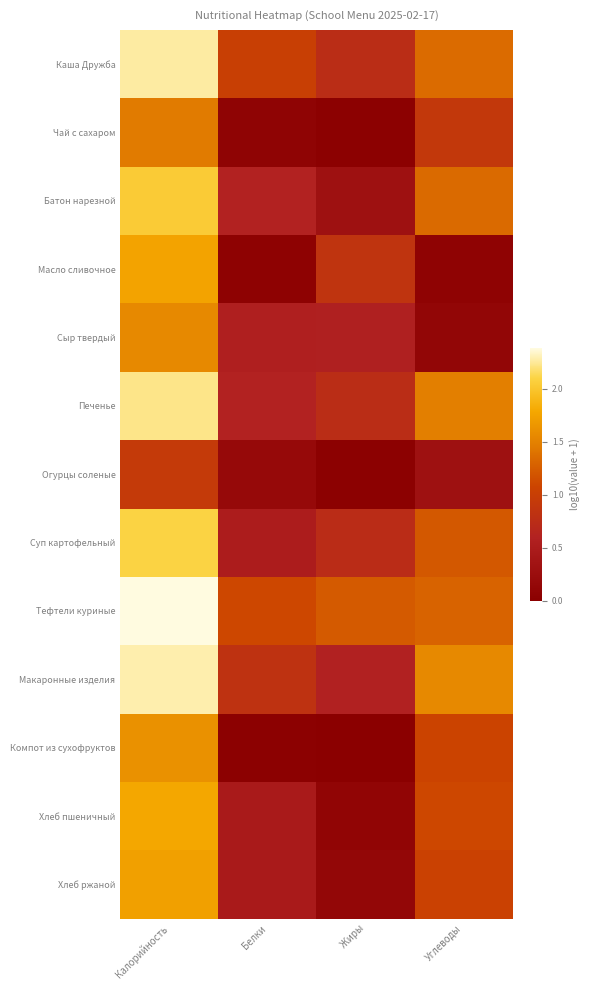

Which category has the lowest value across all series?

Жиры